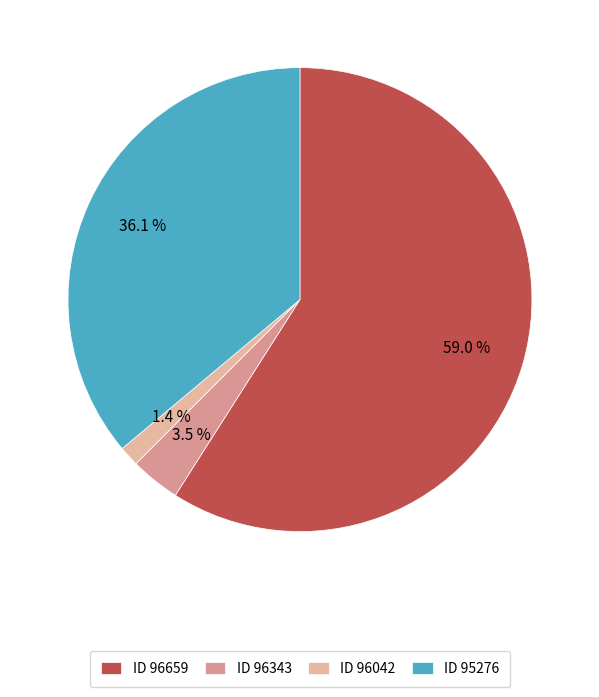

Which slice represents more than half of the pie?

ID 96659